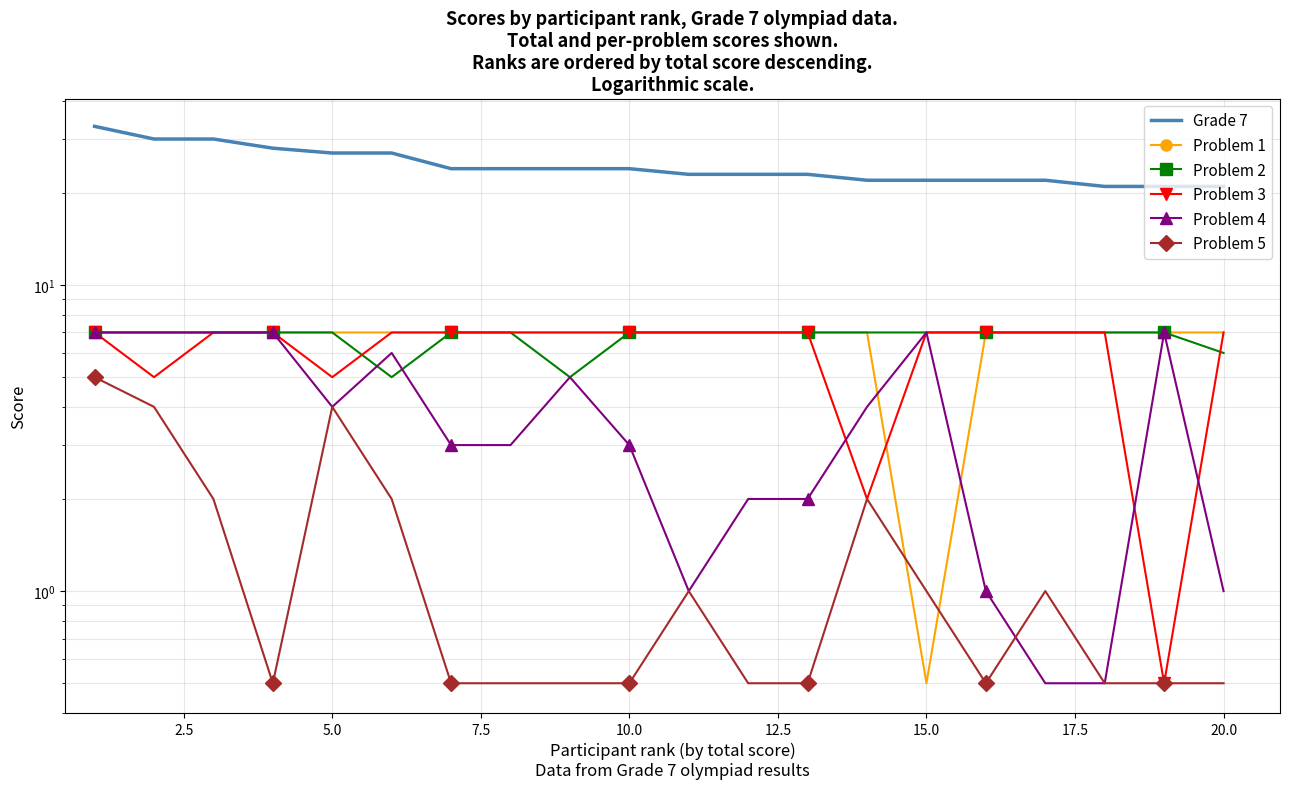

Which series has the largest total across all categories?

Grade 7